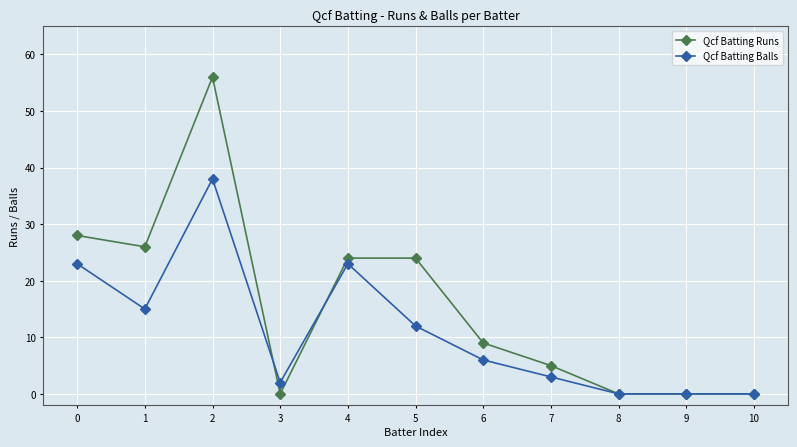

The Qcf Batting Balls series shows 23 at 4. True or false?

True